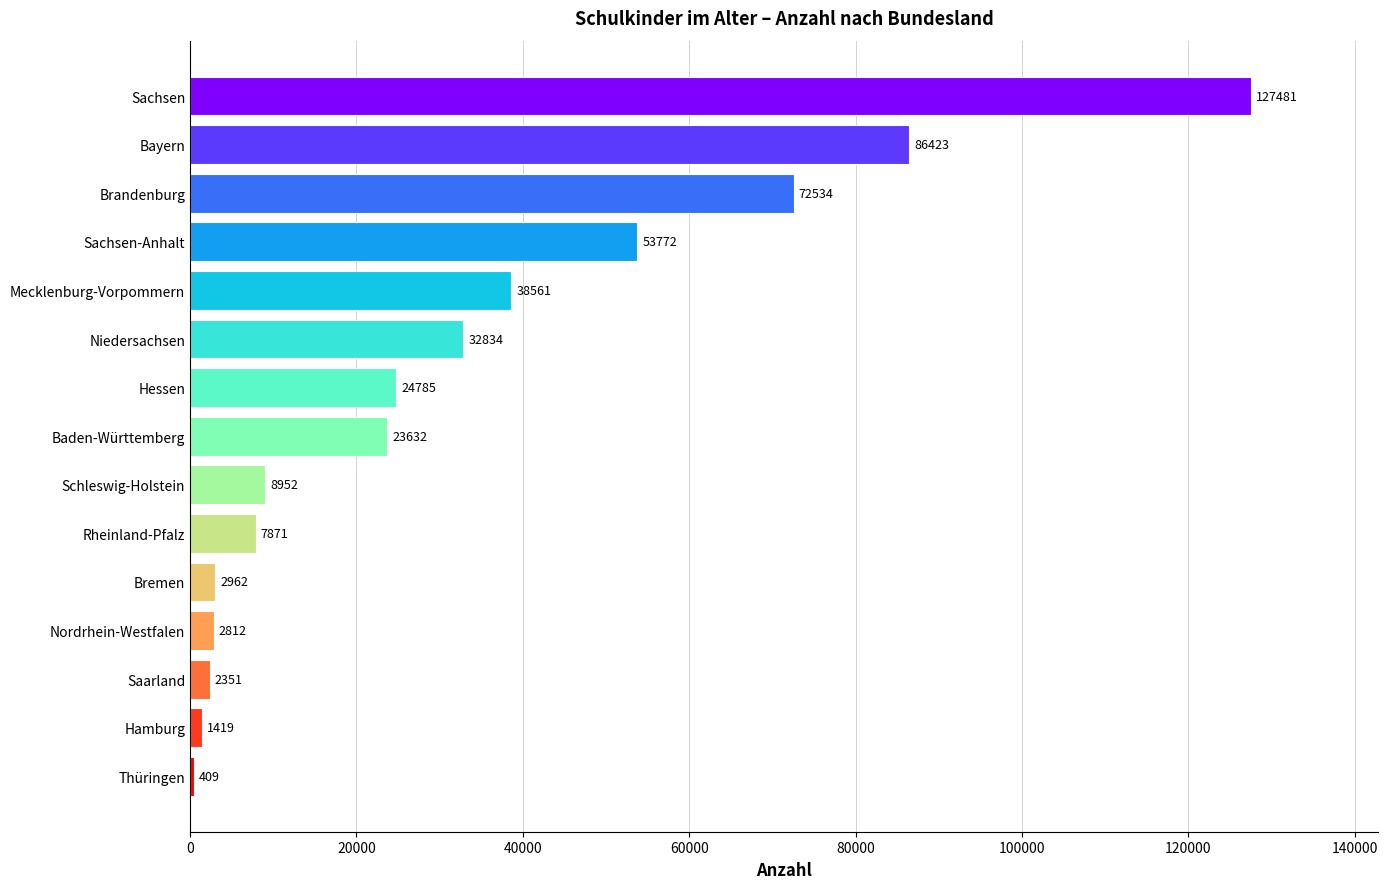

What is the sum of all values?

486798